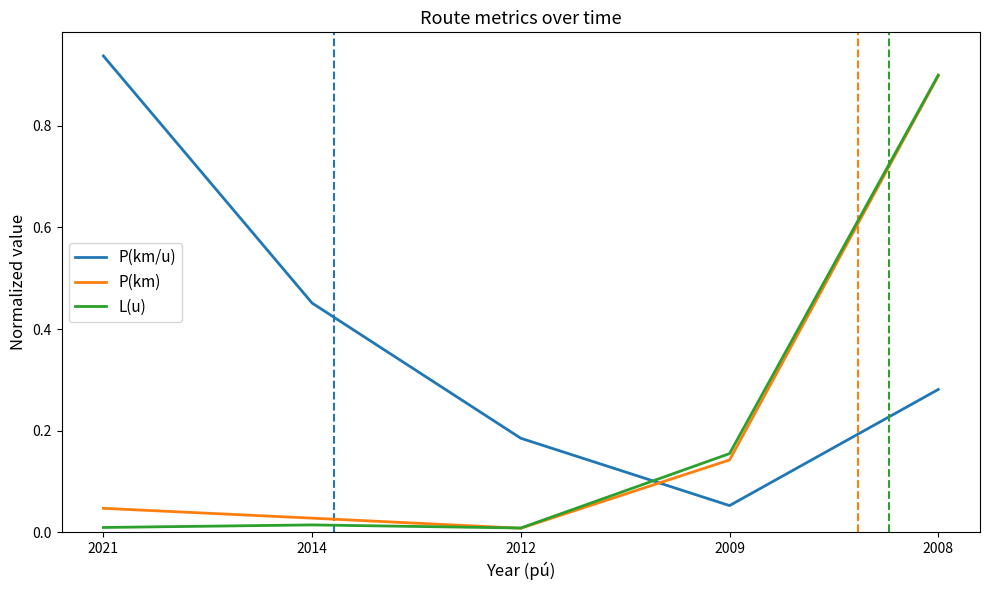

Where do P(km/u) and P(km) first cross each other?

2012 and 2009